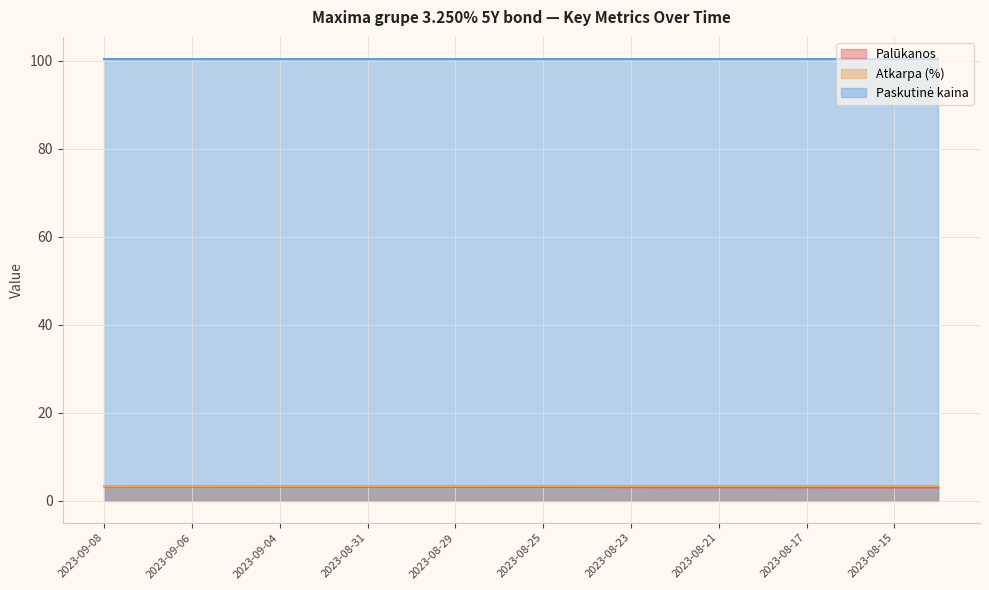

How many lines are shown in the chart?

3